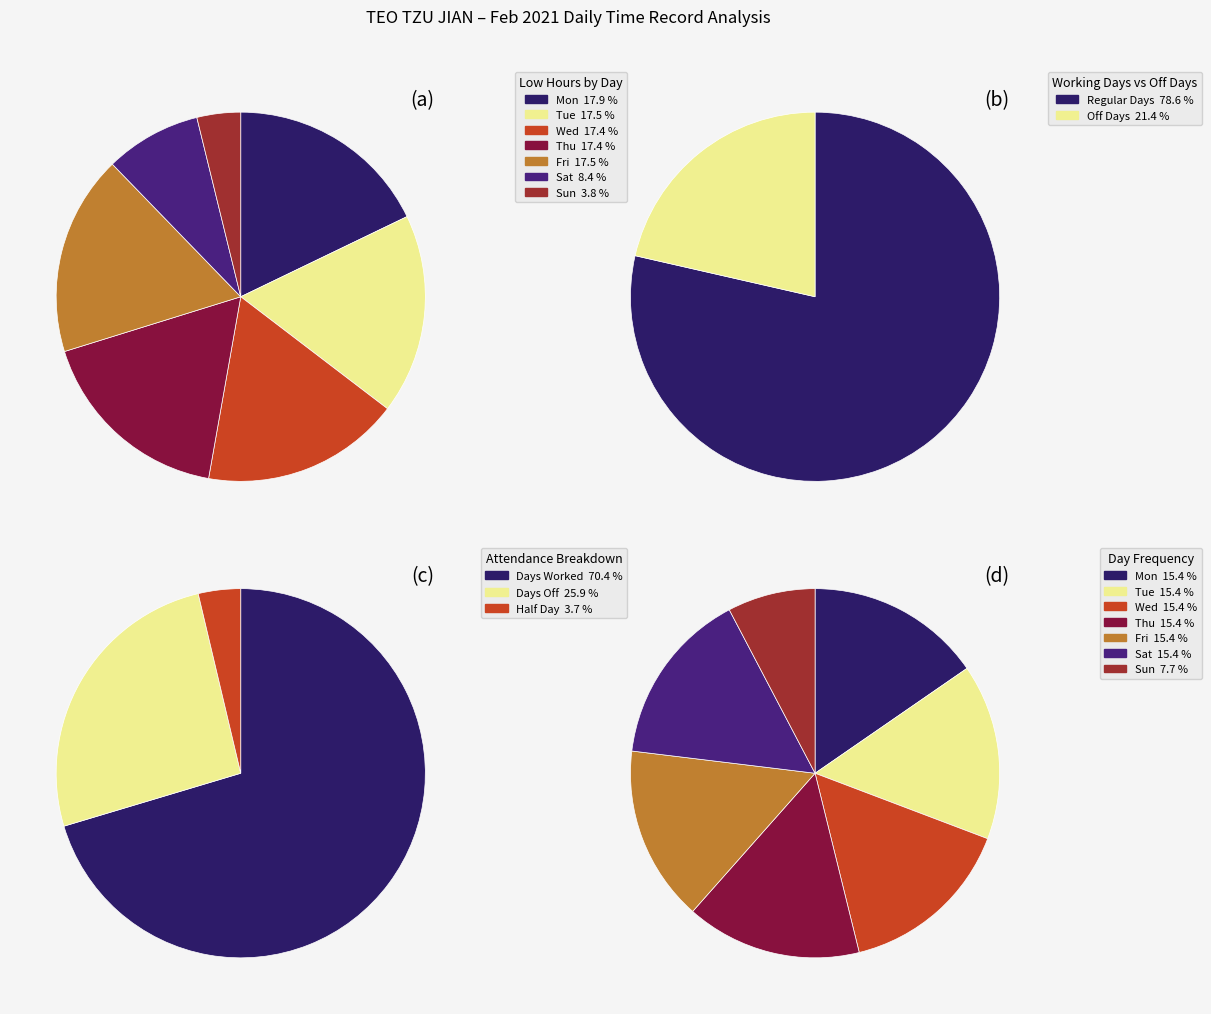

Is it true that Sun is 22% of the pie?

False